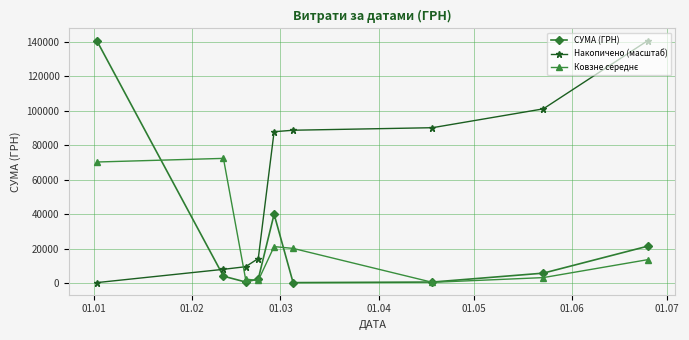

Does the chart display data point markers on the line(s)?

Yes